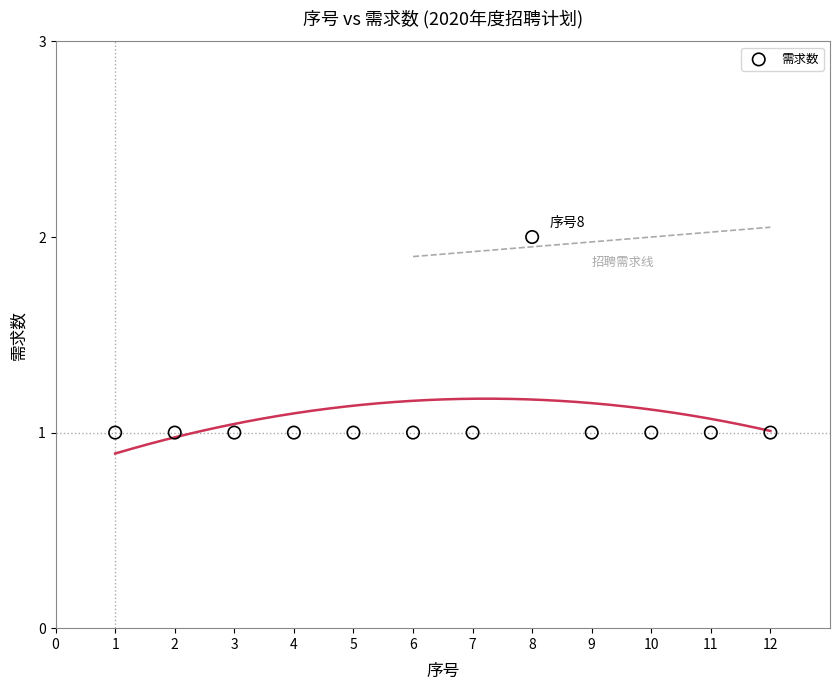

What is the range of X values (max minus min)?

11